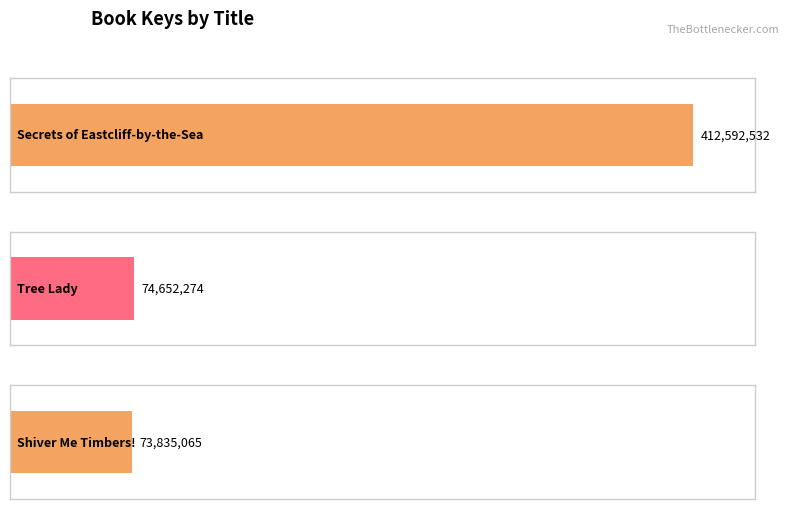

Which category has the lowest value across all series?

Shiver Me Timbers!